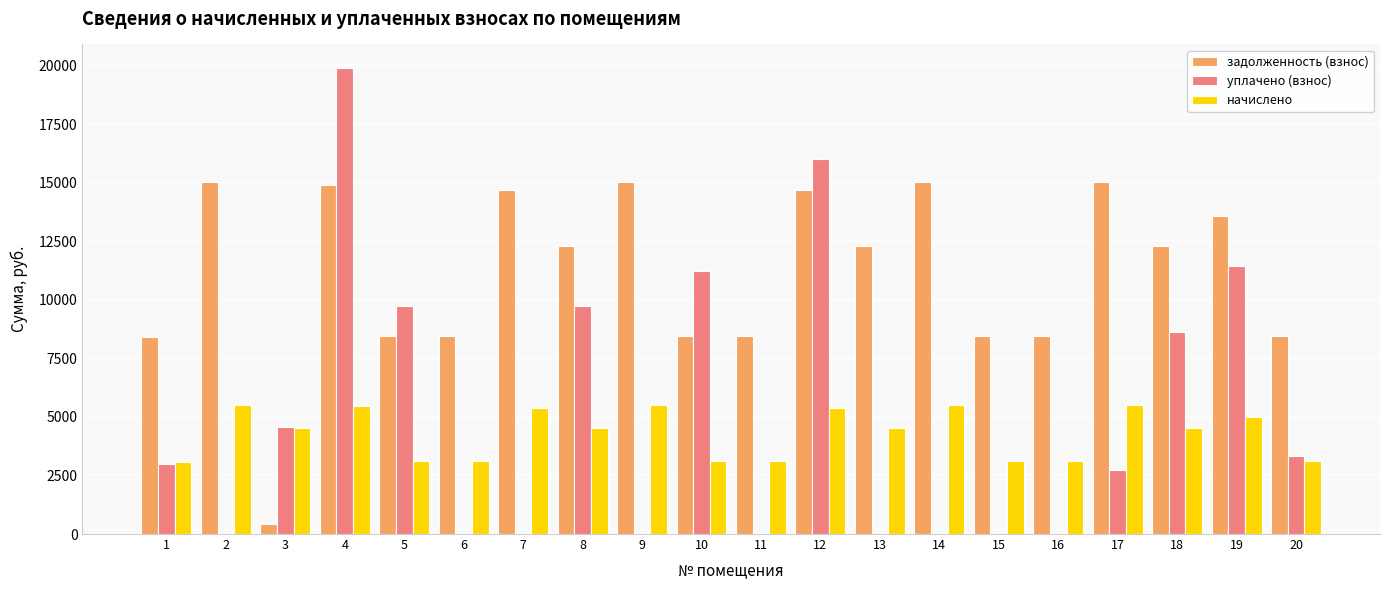

Does the chart contain stacked bars?

No